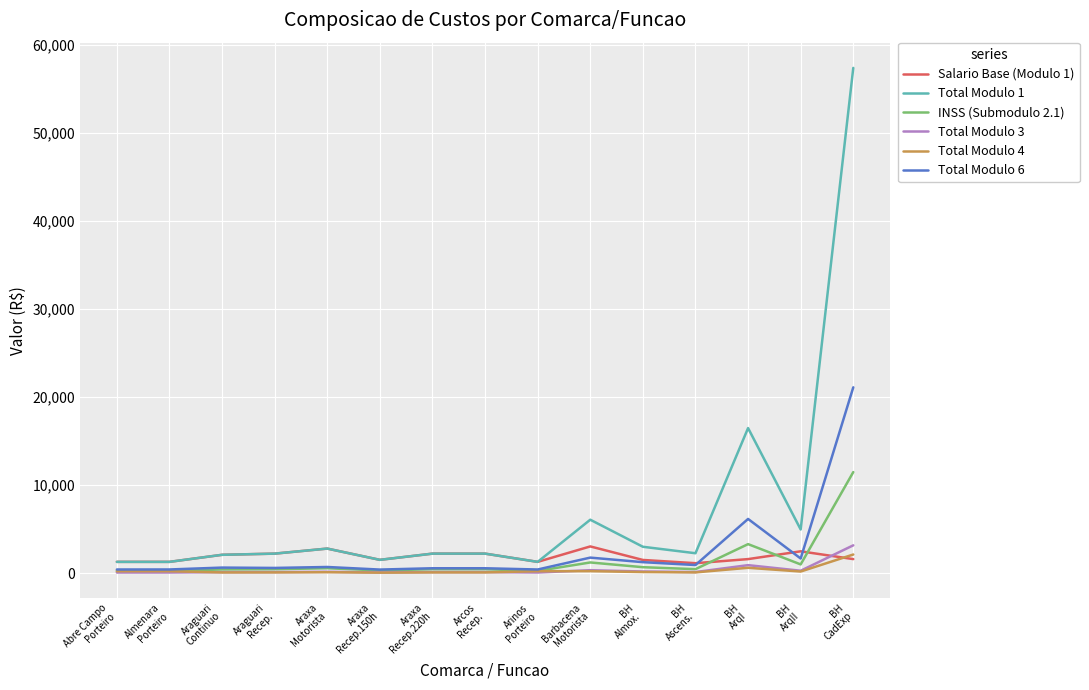

What is the greatest value displayed?

57400.2